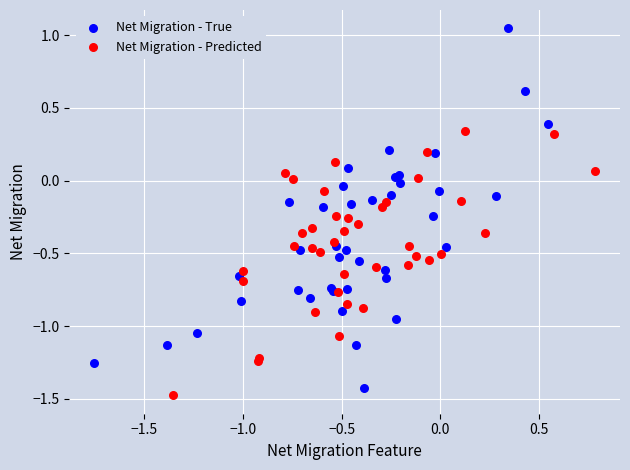

Which series reaches the minimum Y coordinate?

Net Migration - Predicted